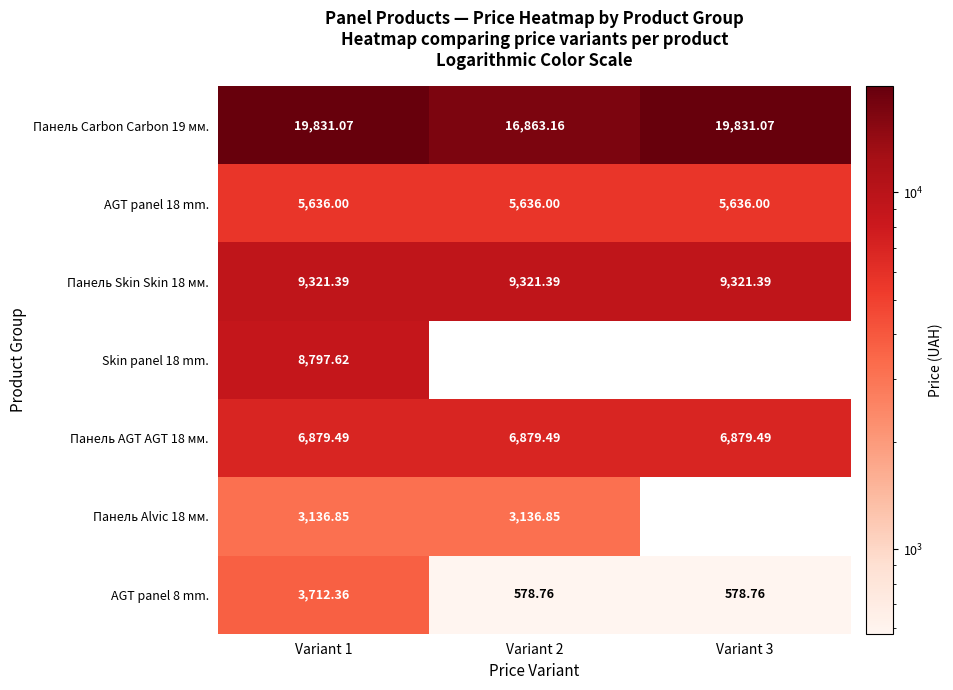

At which category is the sum across all series the highest?

Variant 1